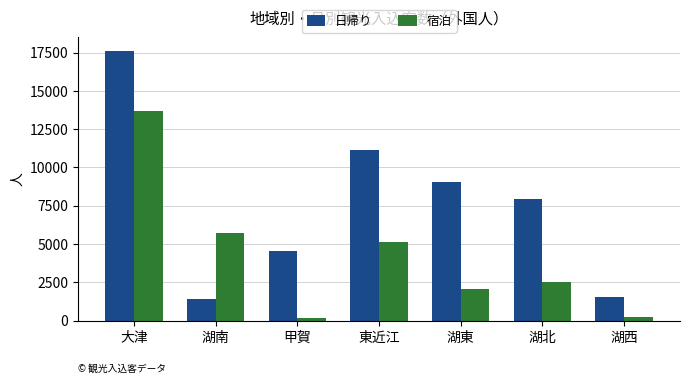

Reading left to right, list all the values displayed in this chart.

日帰り: 大津=17606	湖南=1387	甲賀=4565	東近江=11129	湖東=9049	湖北=7914	湖西=1537
宿泊: 大津=13709	湖南=5699	甲賀=137	東近江=5124	湖東=2063	湖北=2530	湖西=253